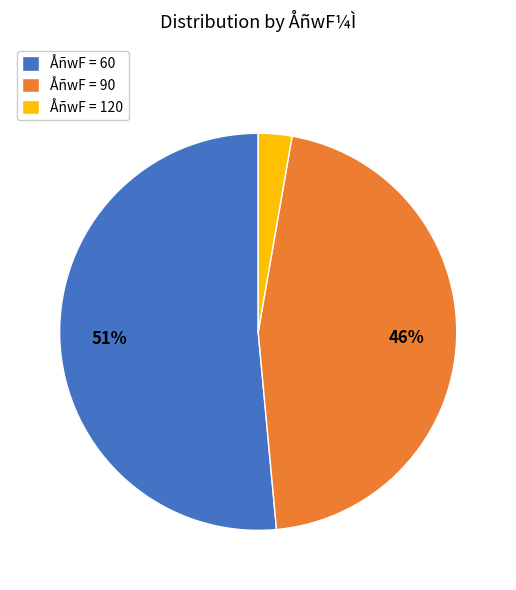

To the nearest percent, what is the average slice percentage?

33%